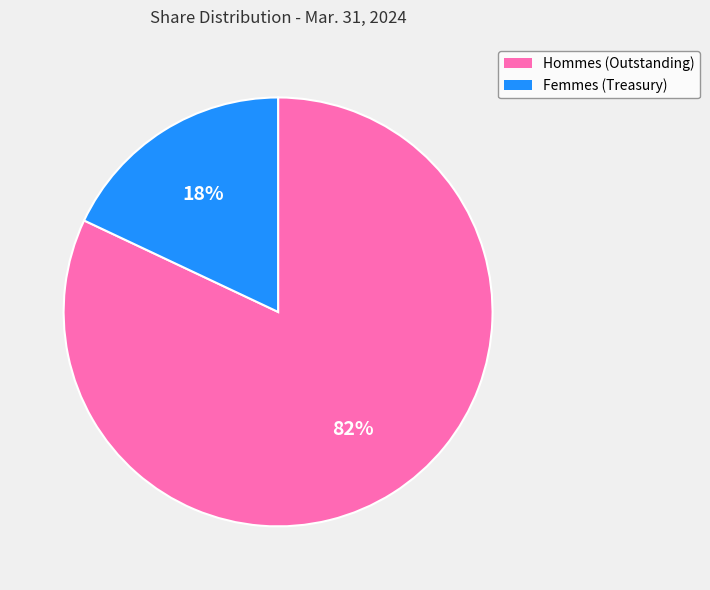

Is there any slice that represents more than half of the pie?

Yes